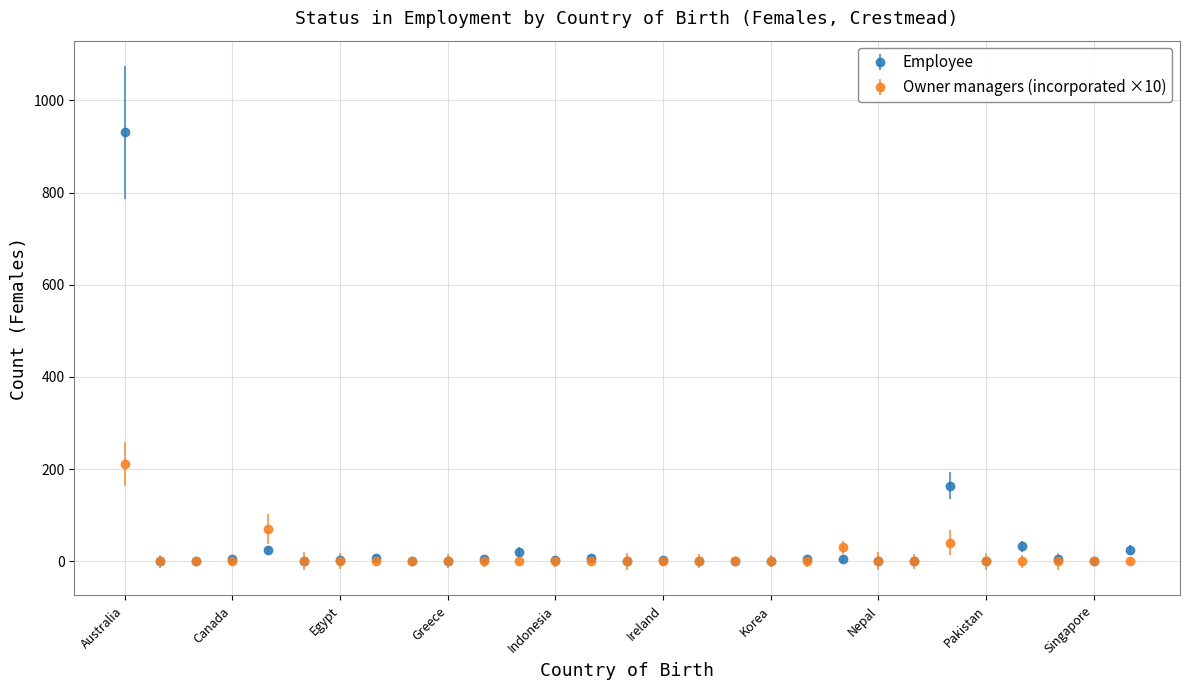

Rank the series by their maximum value, from lowest to highest.

Owner managers (incorporated ×10), Employee